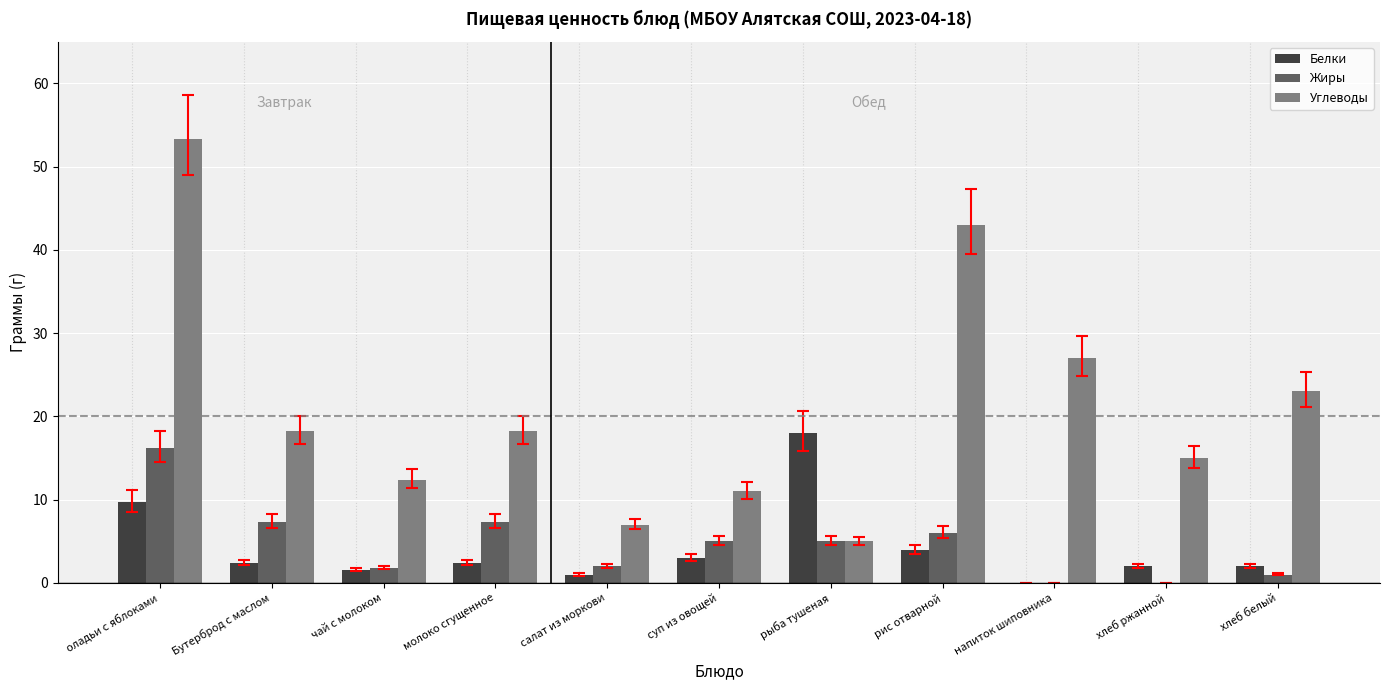

Which series has the largest total across all categories?

Углеводы